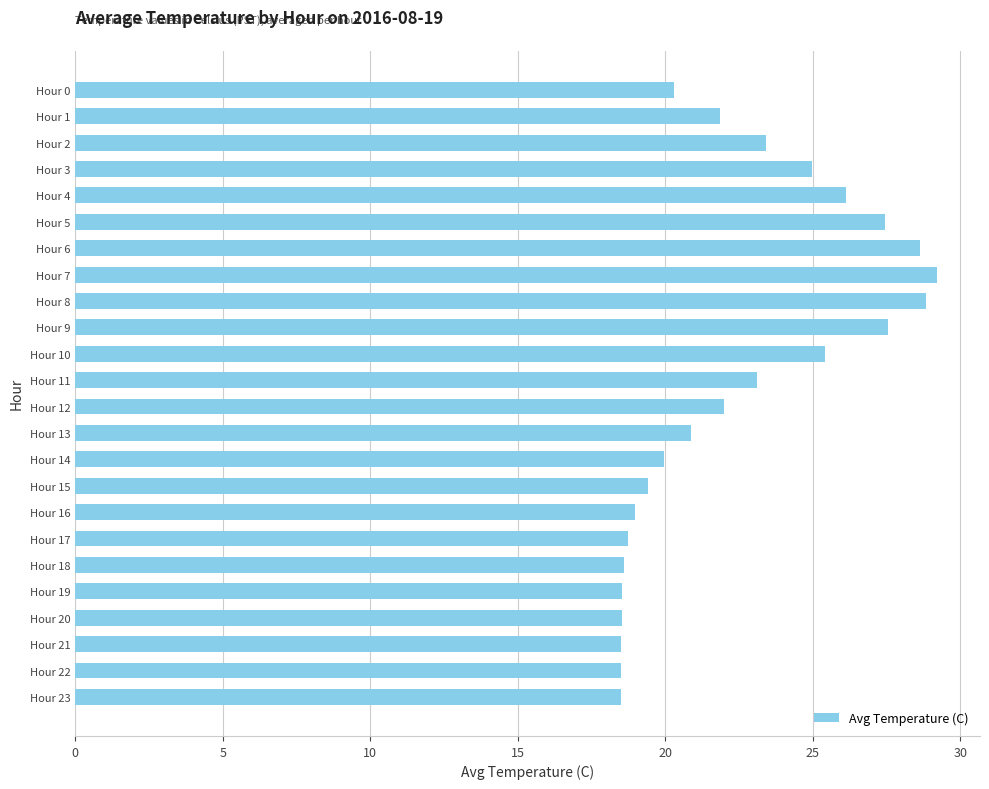

What is the sum of all values?

538.1